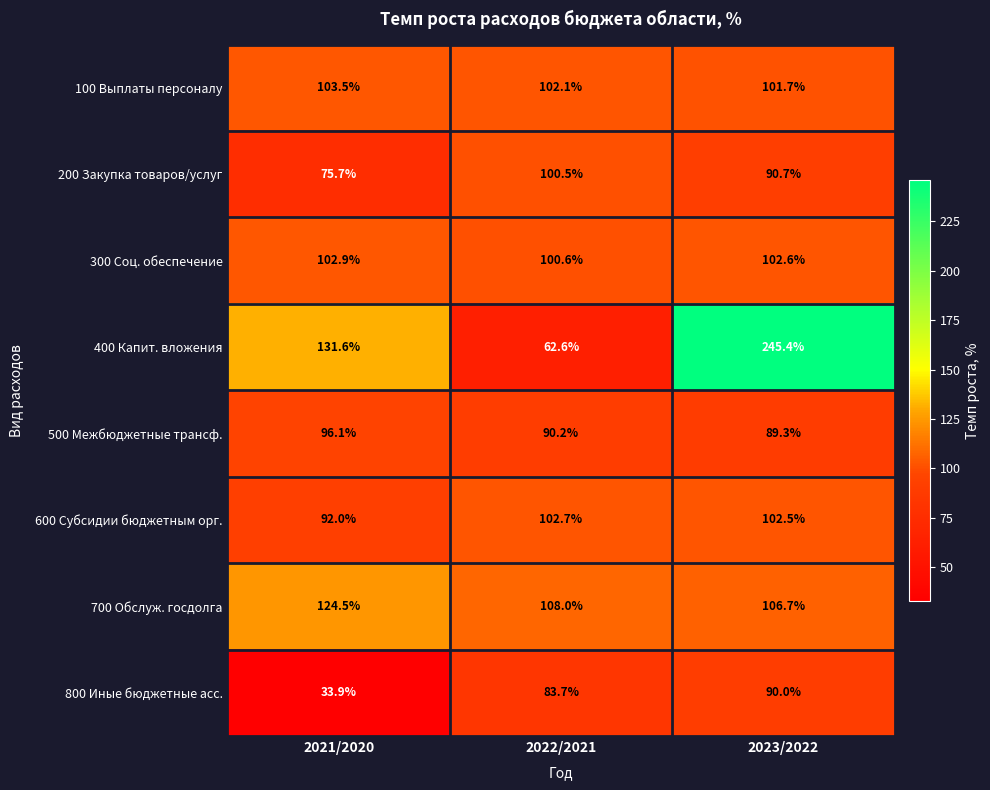

Reading right to left, what are all the values shown in this chart?

100 Выплаты персоналу: 101.7	102.1	103.5
200 Закупка товаров/услуг: 90.7	100.5	75.7
300 Соц. обеспечение: 102.6	100.6	102.9
400 Капит. вложения: 245.4	62.6	131.6
500 Межбюджетные трансф.: 89.3	90.2	96.1
600 Субсидии бюджетным орг.: 102.5	102.7	92.0
700 Обслуж. госдолга: 106.7	108.0	124.5
800 Иные бюджетные асс.: 90.0	83.7	33.9